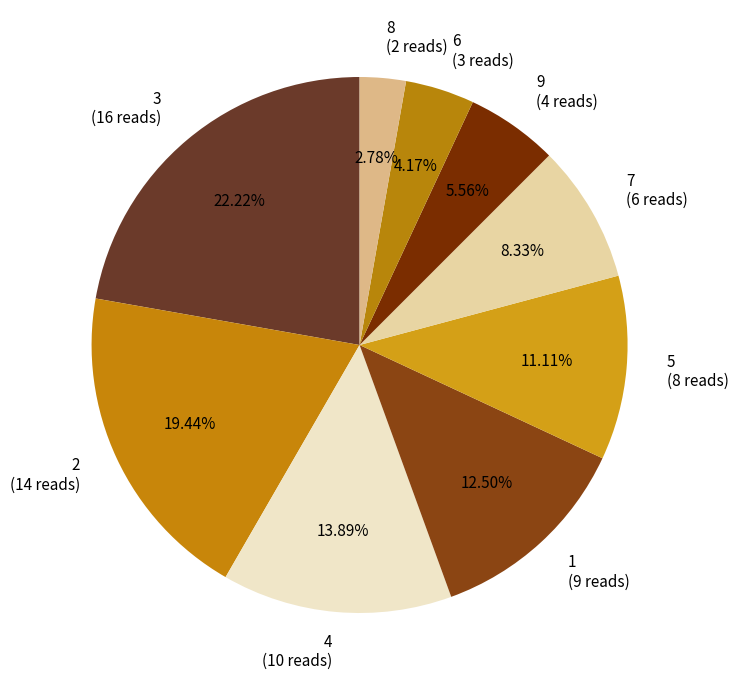

Between 6 (3 reads) and 7 (6 reads), which is larger?

7 (6 reads)